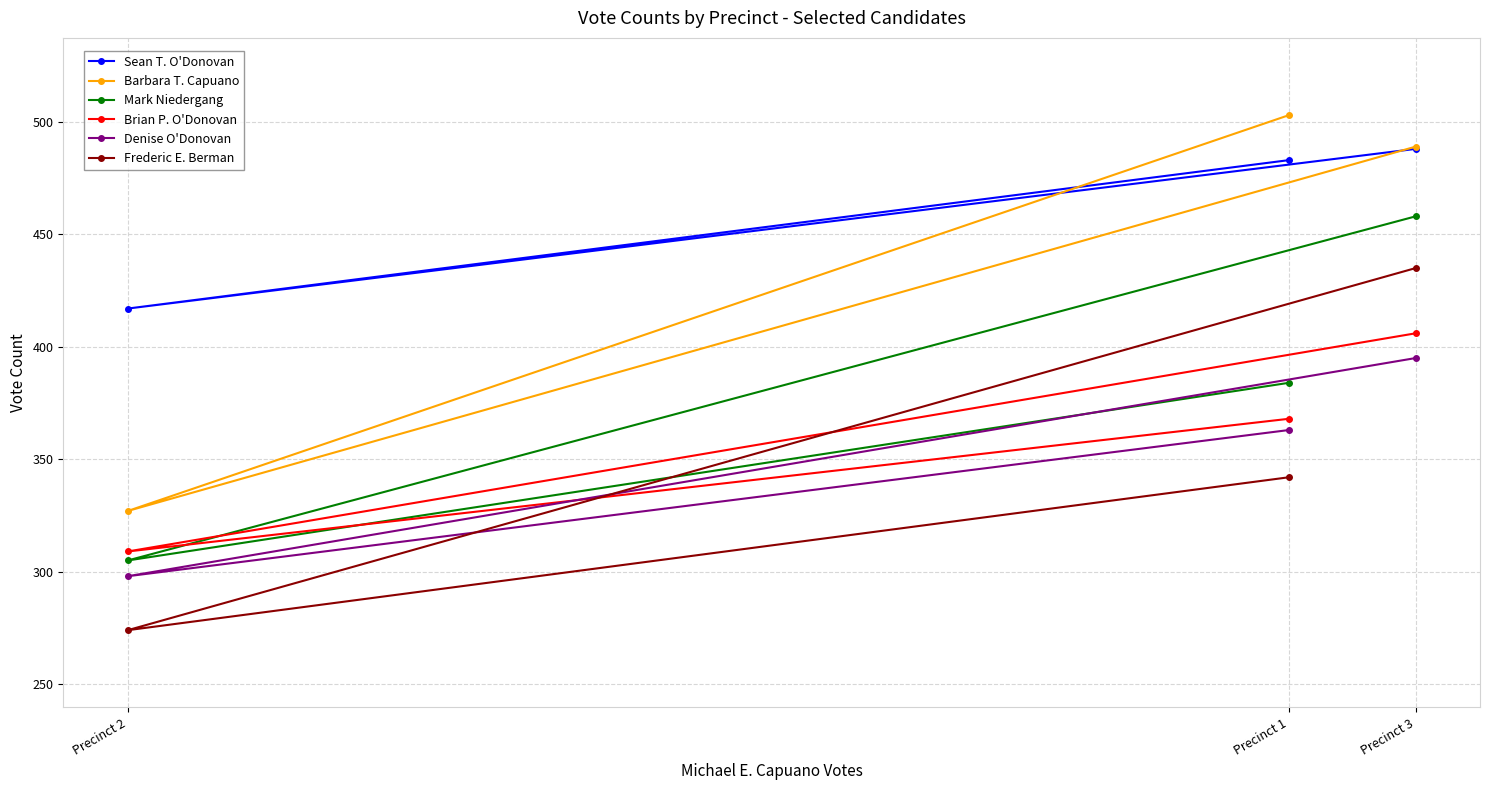

The Denise O'Donovan series shows 131 at Precinct 1. True or false?

False